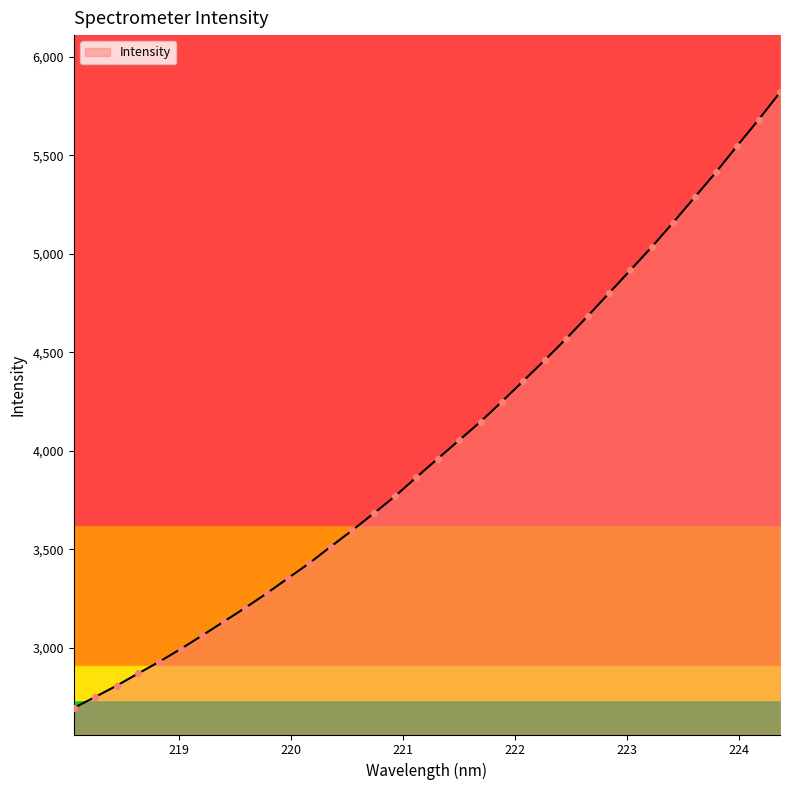

What is the ratio of the value at 220.5444 to the value at 223.2172?

0.7